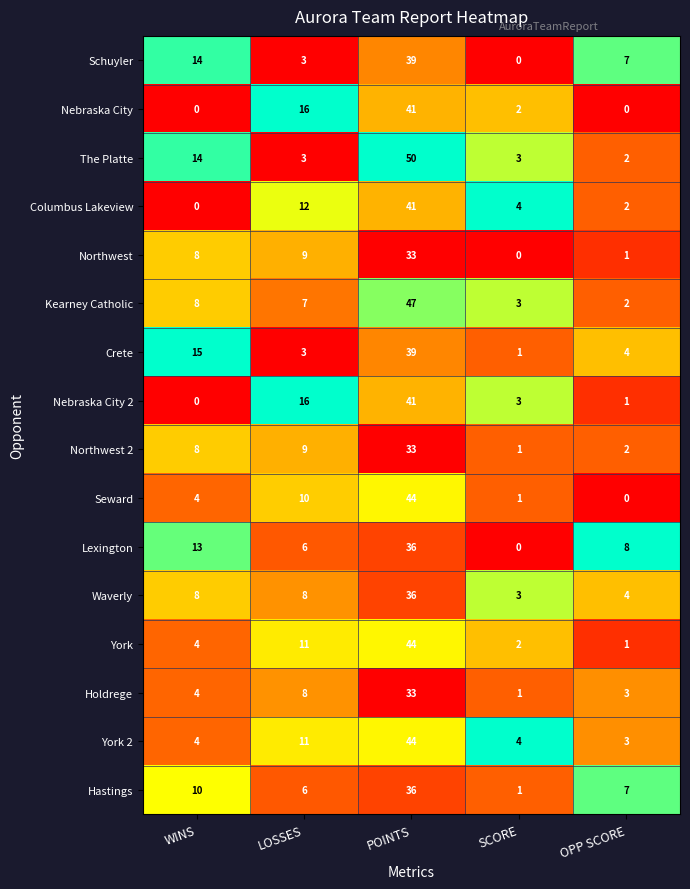

What is the total value across all series at WINS?

114